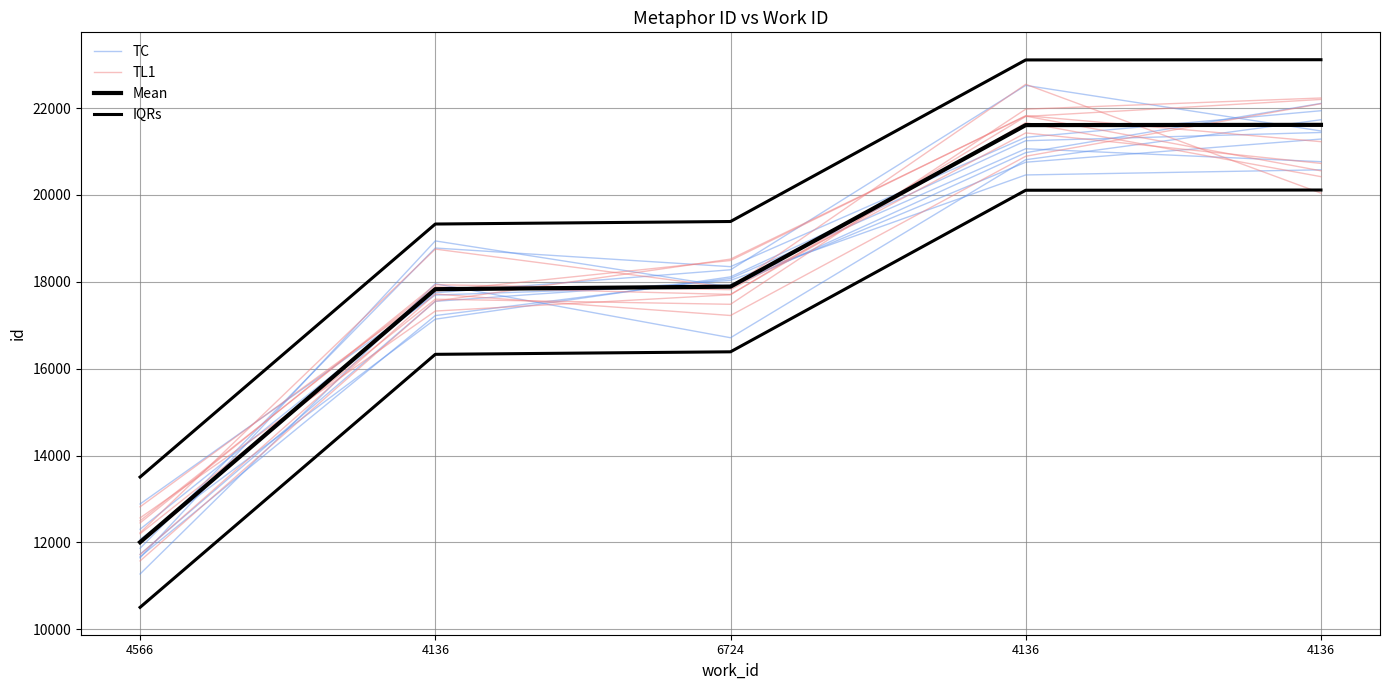

What are all the series names shown in the legend?

TC, TL1, Mean, IQRs